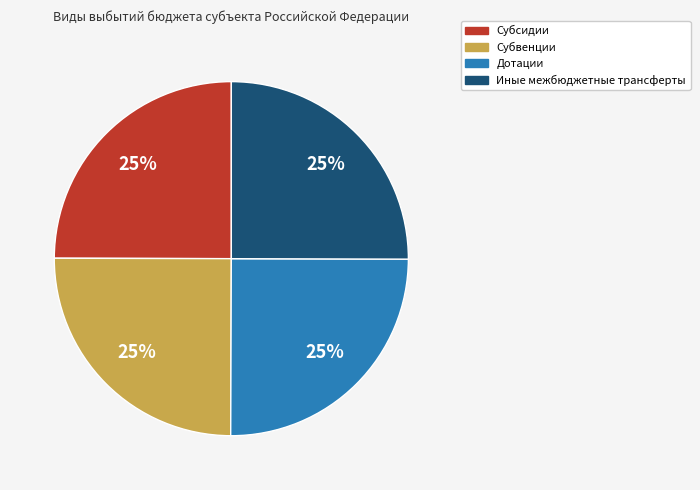

Approximately how many times larger is the value at Иные межбюджетные трансферты compared to Субсидии?

1.0